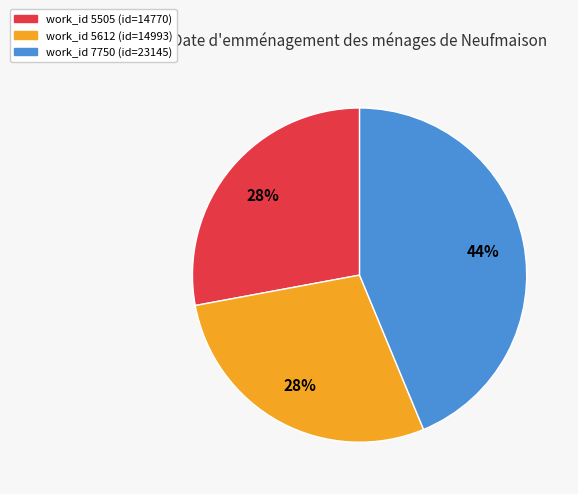

Is there a majority slice in this chart?

No